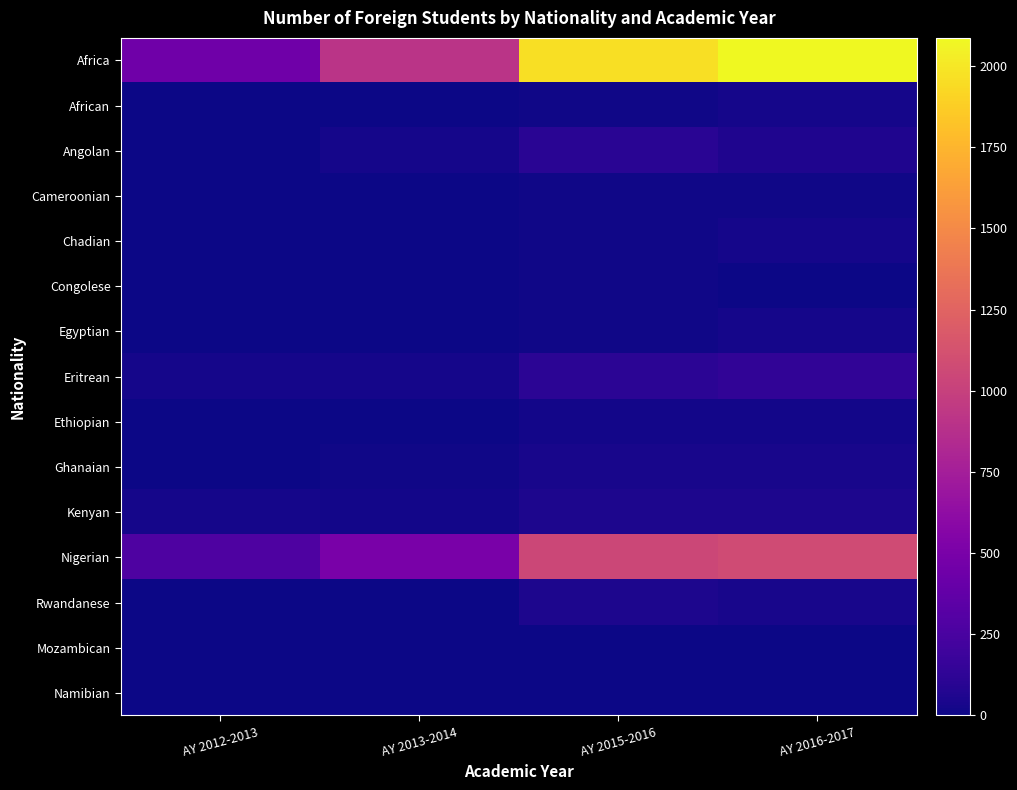

At which category does the chart reach its minimum across all series?

AY 2013-2014